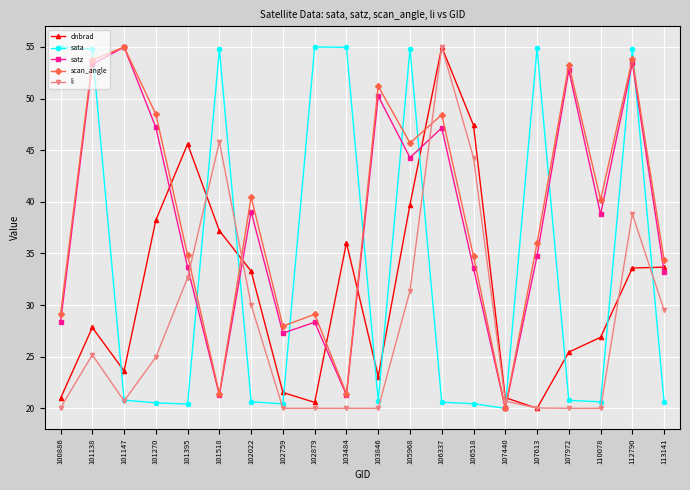

Does the chart display data point markers on the line(s)?

Yes